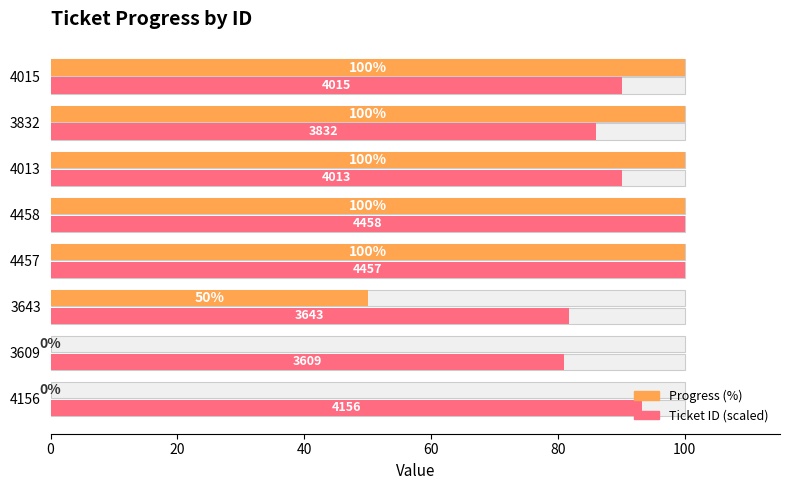

What is the lowest value of the Ticket ID (scaled) series?

81.0